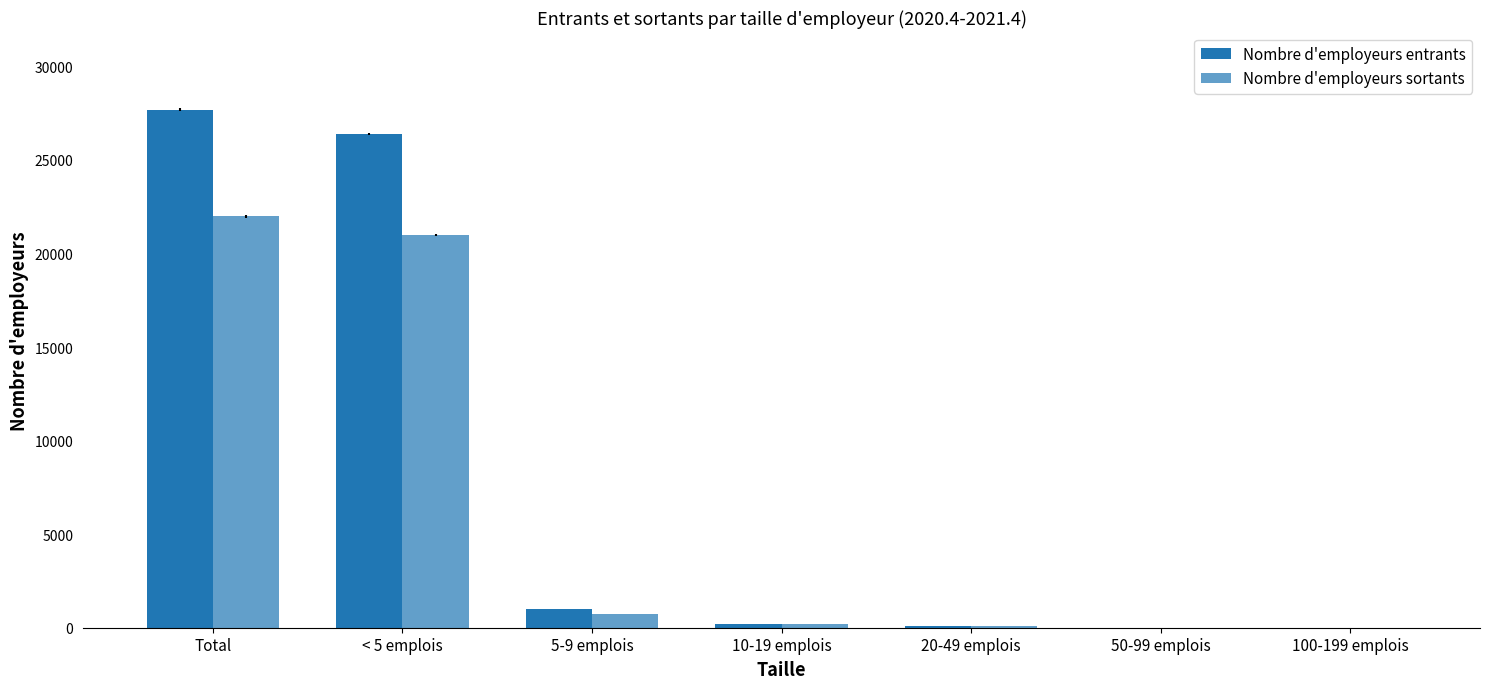

How many data points does each series have?

7